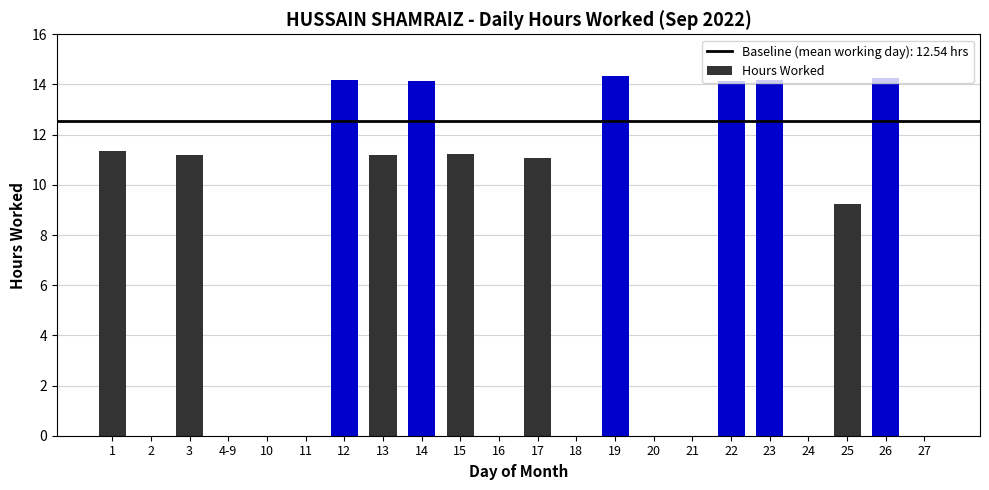

At which label is the value closest to 7?

25